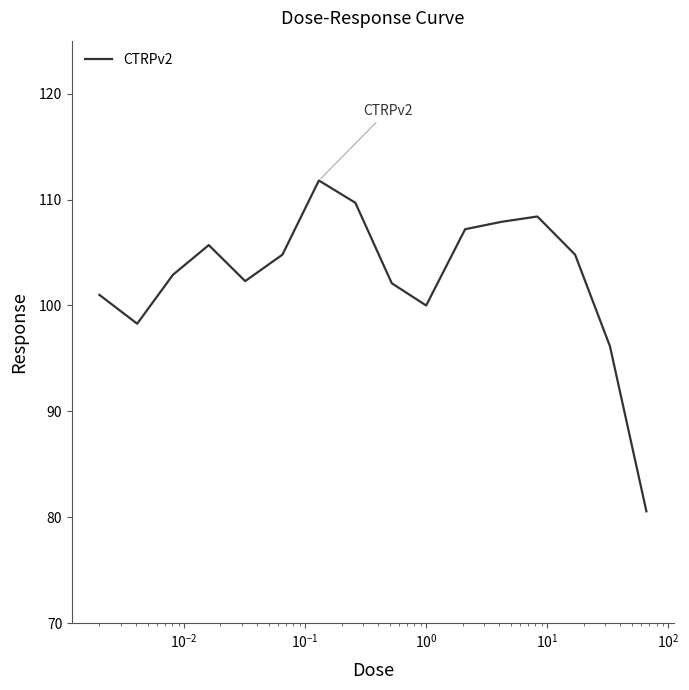

What is the sum of all values?

1643.6